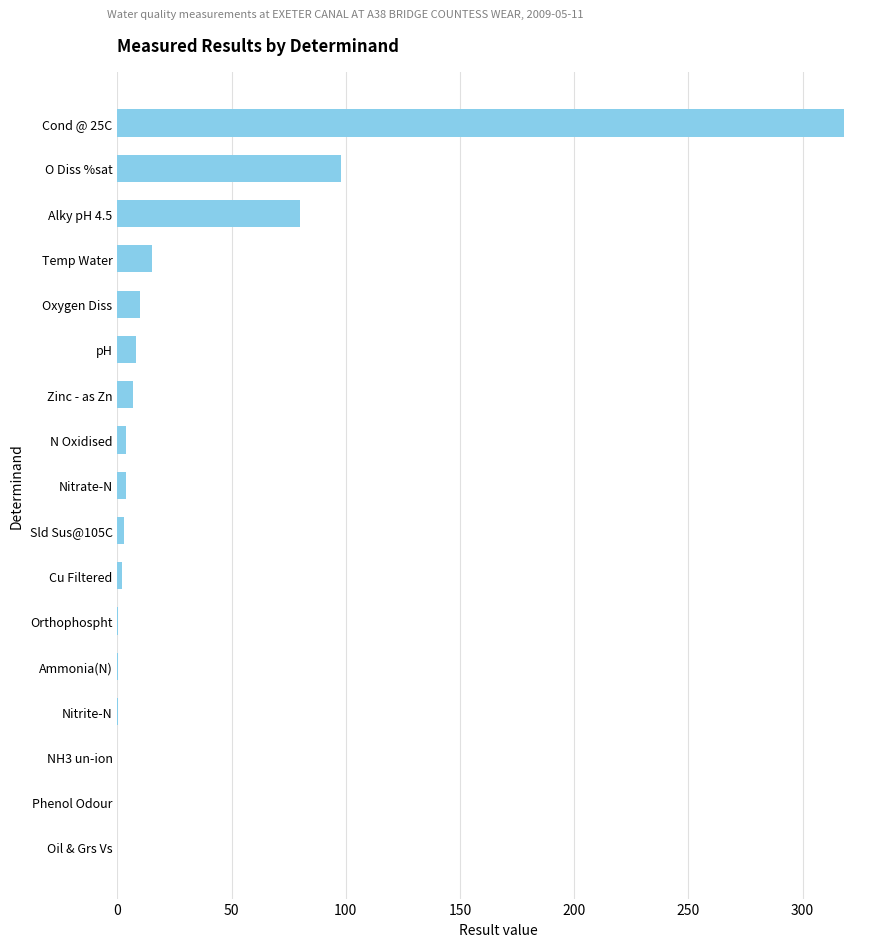

The value at Alky pH 4.5 is 115.5. True or false?

False